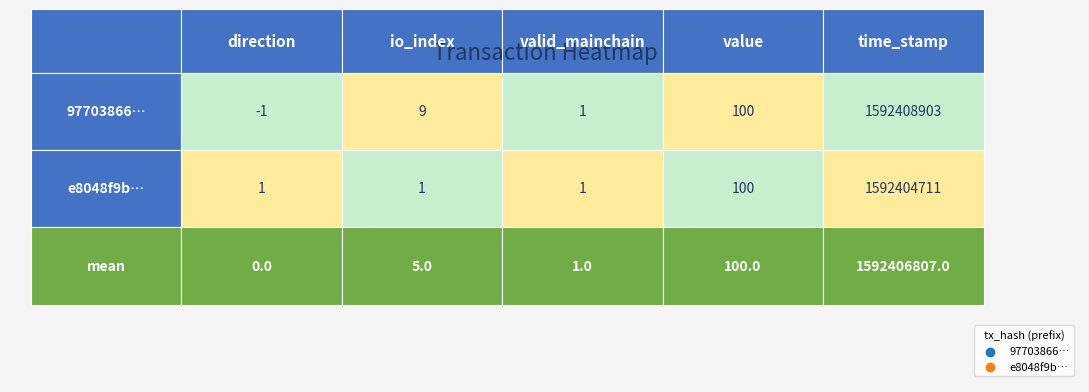

What is the total value across all series at 2?

2